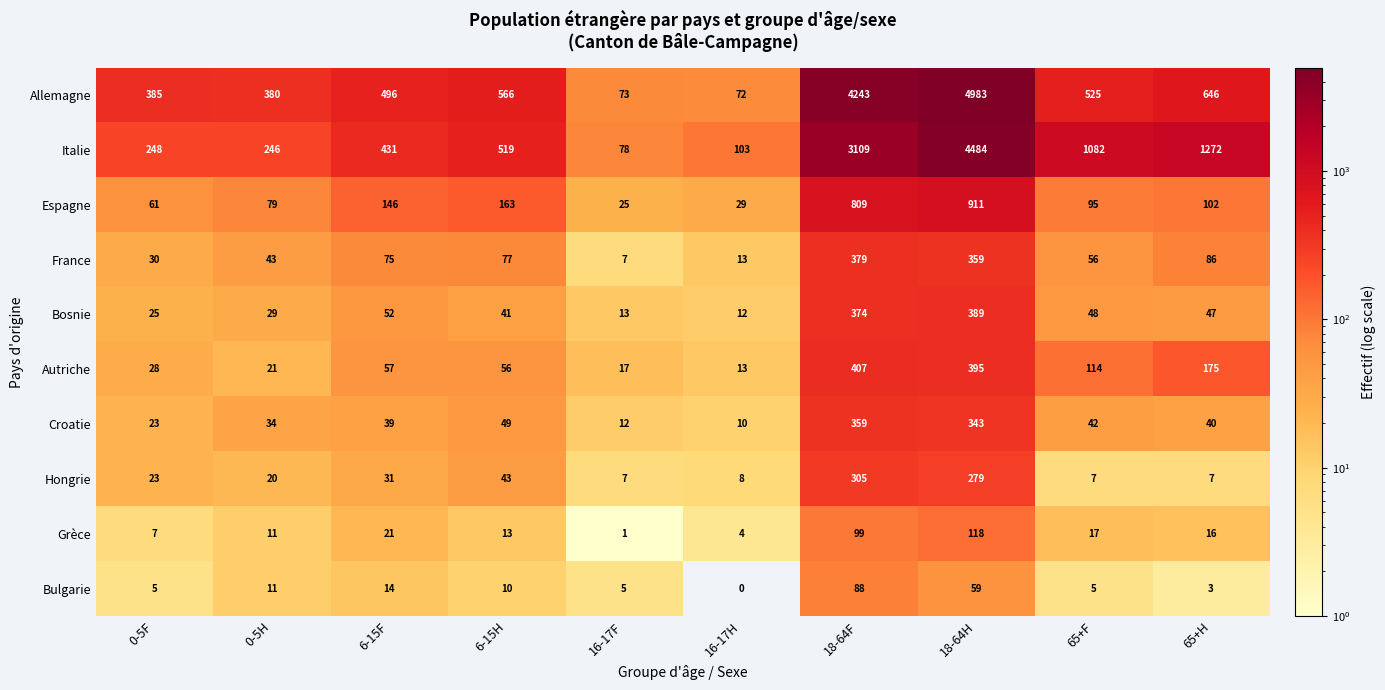

Rank the categories by Croatie value from lowest to highest.

16-17H, 16-17F, 0-5F, 0-5H, 6-15F, 65+H, 65+F, 6-15H, 18-64H, 18-64F